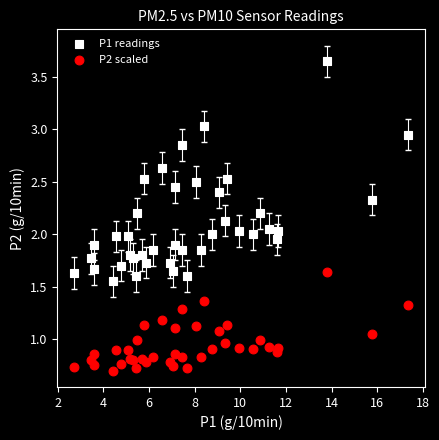

Which series reaches the maximum Y coordinate?

P1 readings